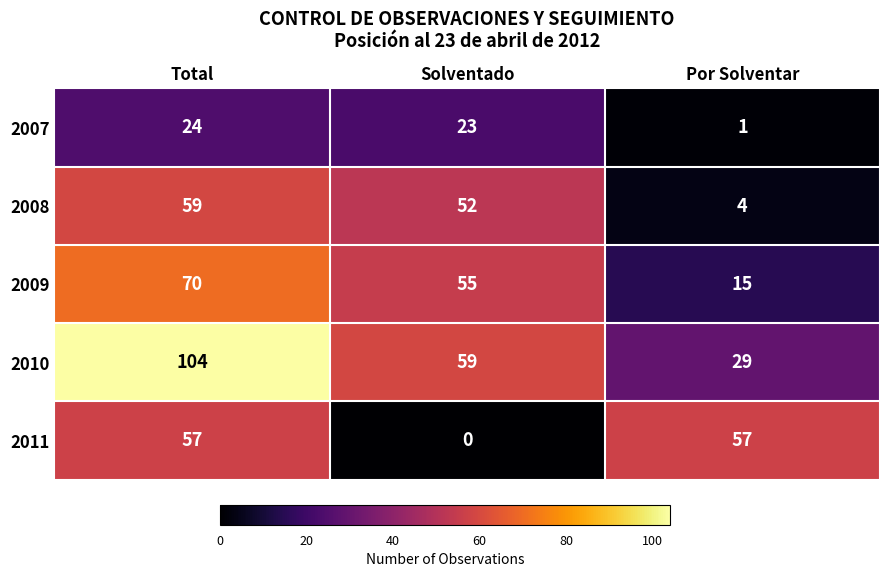

True or false: 2011 has a value of 17 at Total.

False